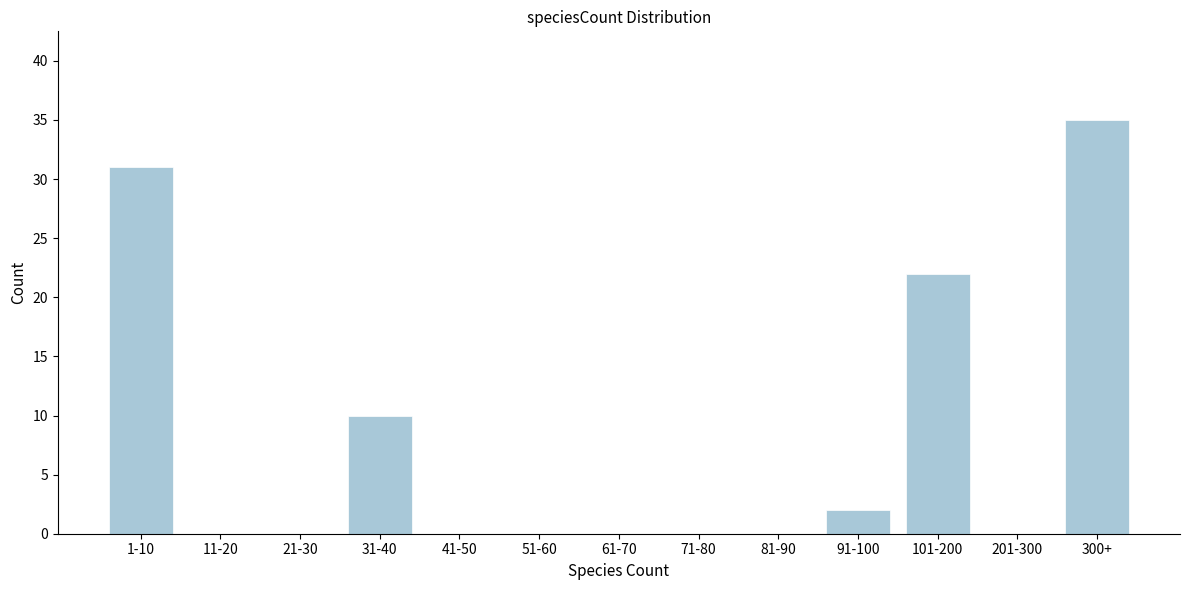

Reading left to right, what are all the values shown in this chart?

1-10=31	11-20=0	21-30=0	31-40=10	41-50=0	51-60=0	61-70=0	71-80=0	81-90=0	91-100=2	101-200=22	201-300=0	300+=35